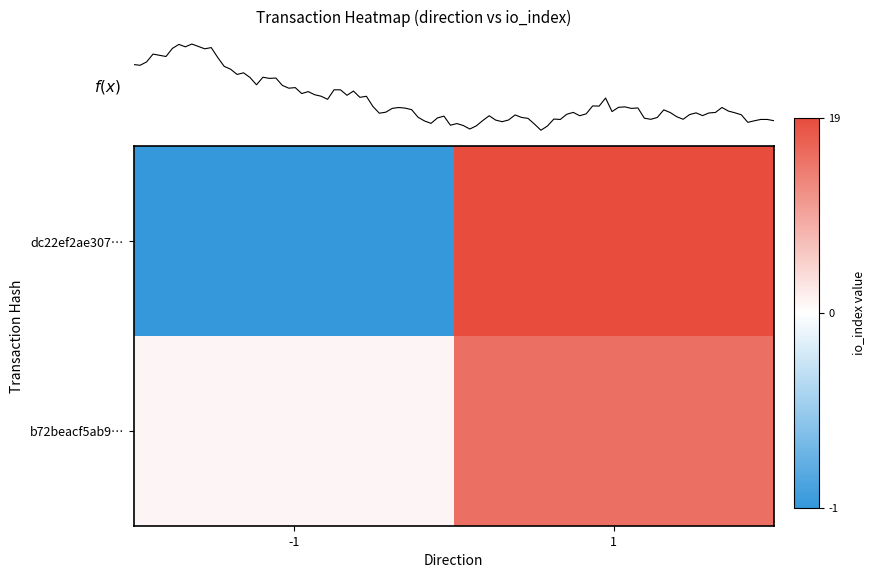

What is the sum of all b72beacf5ab9… values?

16